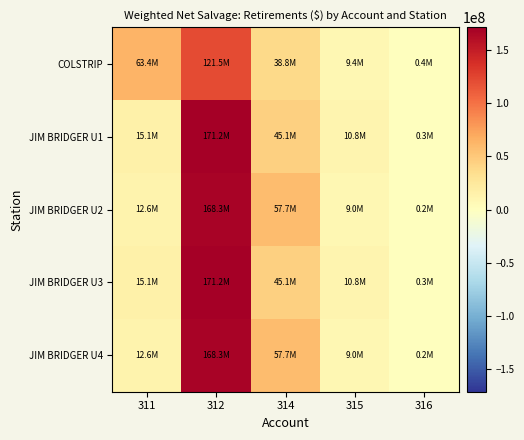

Reading right to left, extract all data points from this chart.

COLSTRIP: 316=419167.0	315=9355127.8	314=38782699.2	312=121541879.7	311=63353433.2
JIM BRIDGER U1: 316=281518.4	315=10848658.8	314=45080600.6	312=171222107.0	311=15130306.5
JIM BRIDGER U2: 316=178694.6	315=8955065.5	314=57726029.0	312=168347487.4	311=12603210.4
JIM BRIDGER U3: 316=281518.4	315=10848658.8	314=45080600.6	312=171222107.0	311=15130306.5
JIM BRIDGER U4: 316=178694.6	315=8955065.5	314=57726029.0	312=168347487.4	311=12603210.4